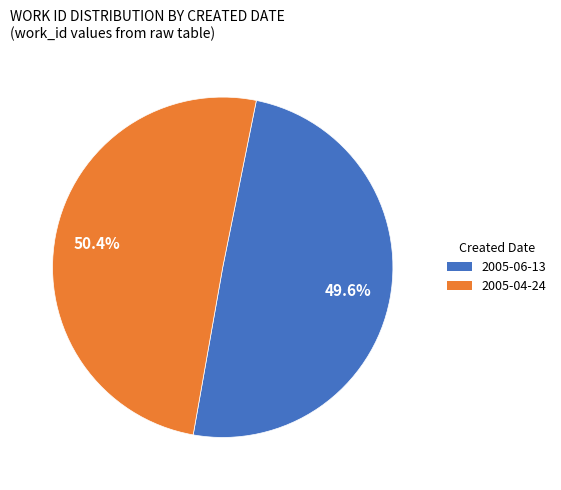

The 2005-04-24 slice represents 50% of the pie. True or false?

True